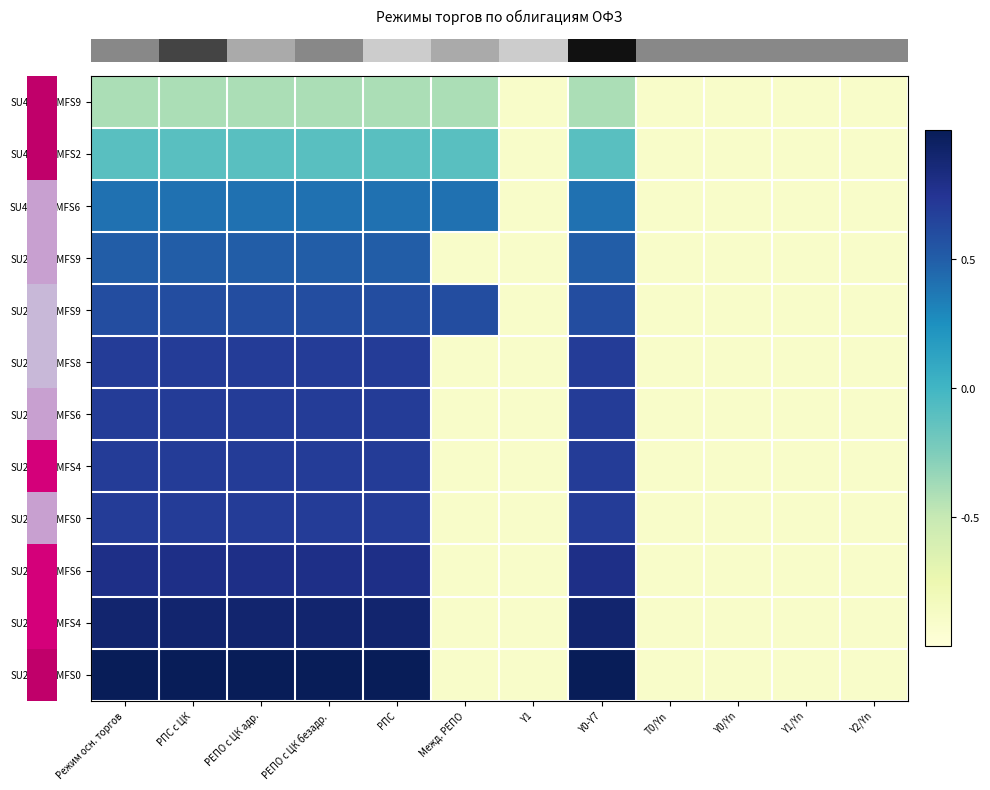

What is the total value across all series at РЕПО с ЦК безадр.?

6.5